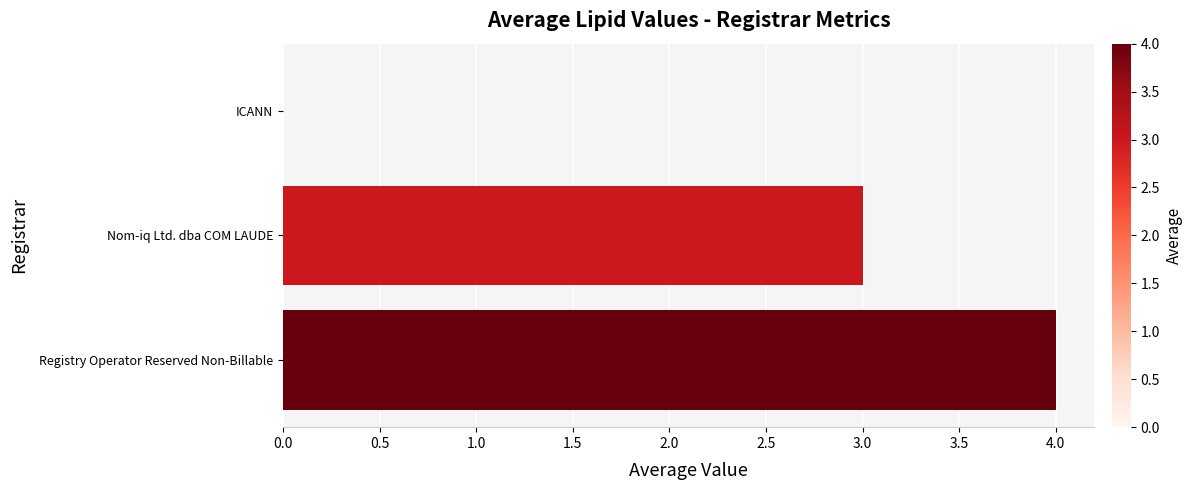

What is the change in value from Nom-iq Ltd. dba COM LAUDE to ICANN?

-3